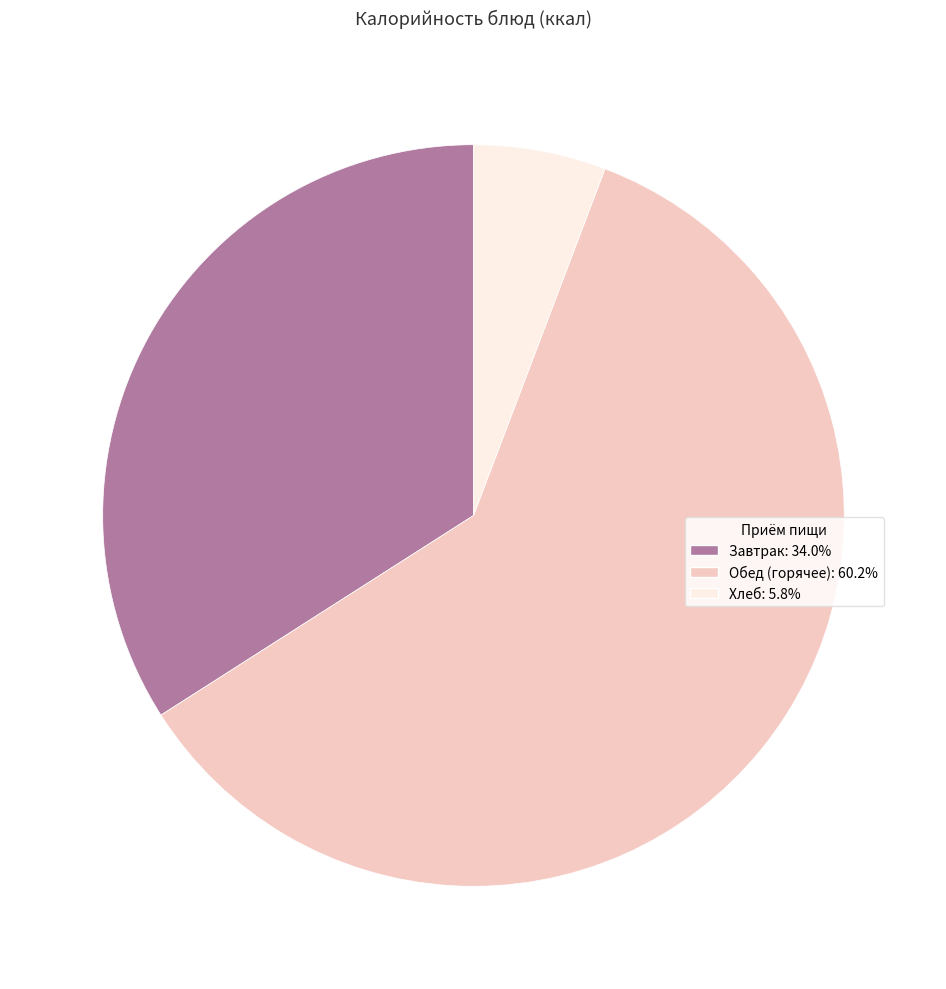

Is there a majority slice in this chart?

Yes